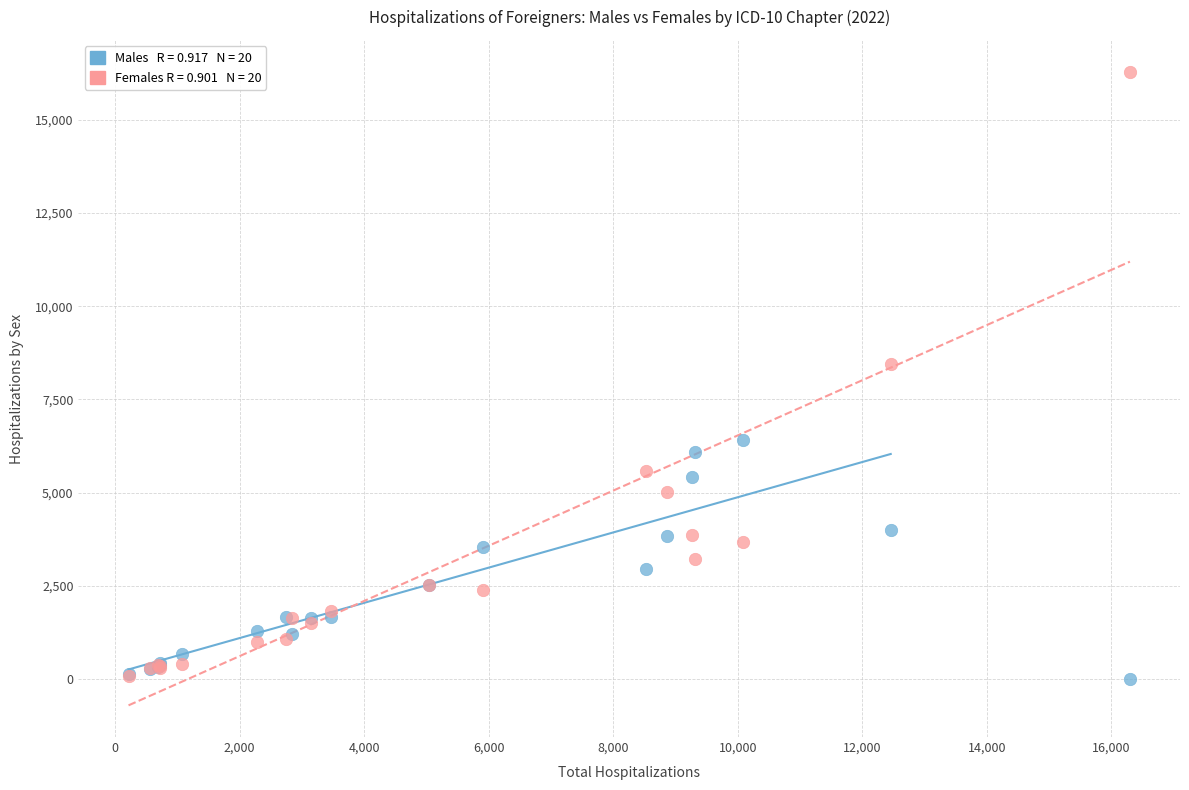

Across all series, what Y value is closest to 8149?

8448